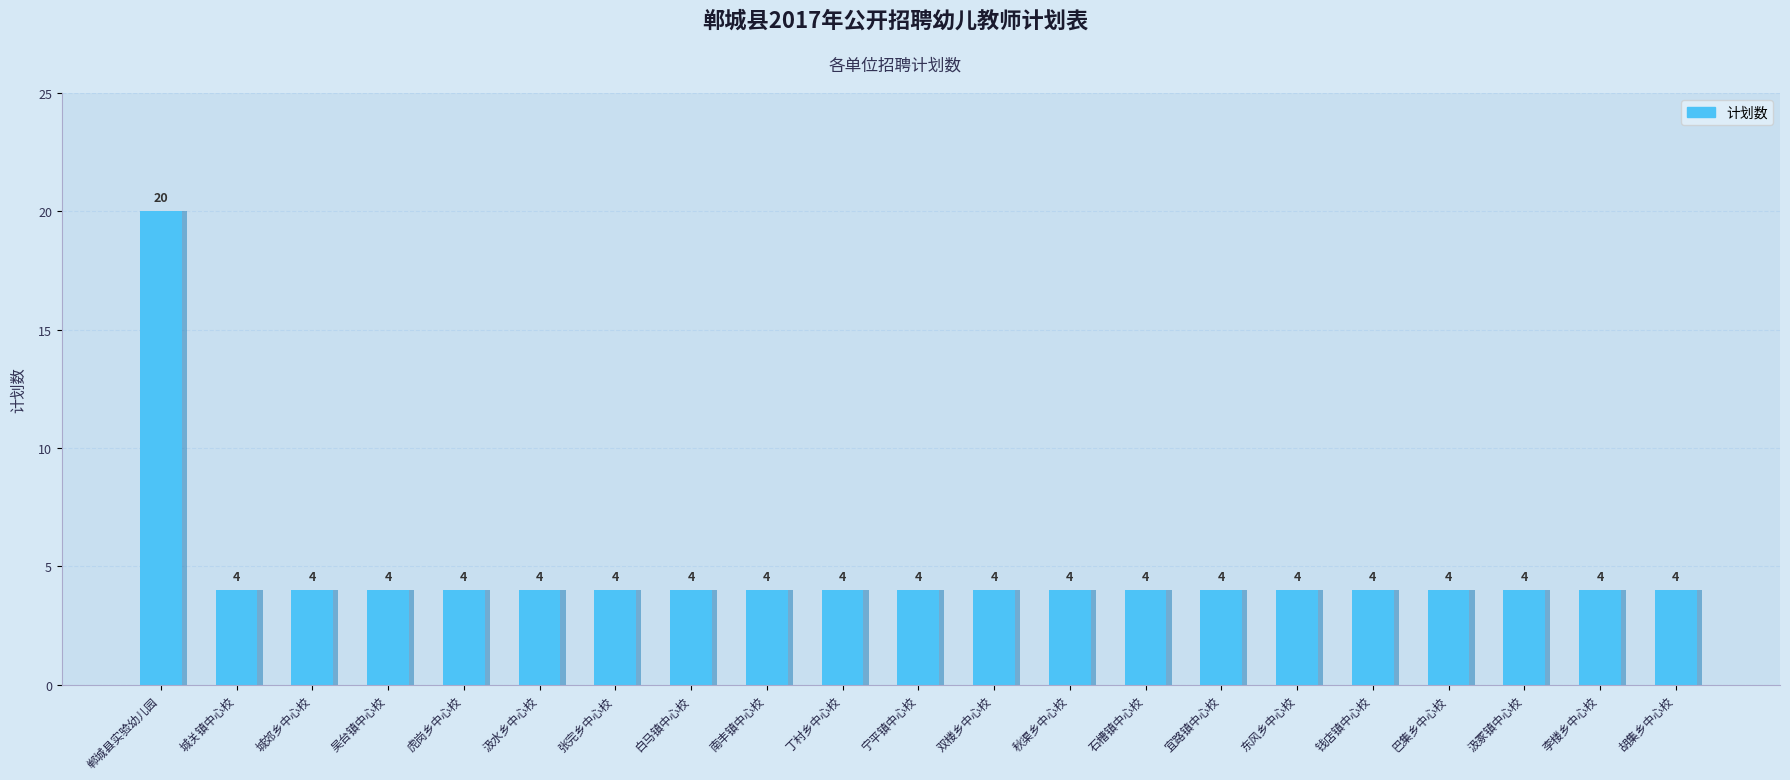

Rank the categories by value from highest to lowest.

郸城县实验幼儿园, 城关镇中心校, 城郊乡中心校, 吴台镇中心校, 虎岗乡中心校, 汲水乡中心校, 张完乡中心校, 白马镇中心校, 南丰镇中心校, 丁村乡中心校, 宁平镇中心校, 双楼乡中心校, 秋渠乡中心校, 石槽镇中心校, 宜路镇中心校, 东风乡中心校, 钱店镇中心校, 巴集乡中心校, 汲冢镇中心校, 李楼乡中心校, 胡集乡中心校